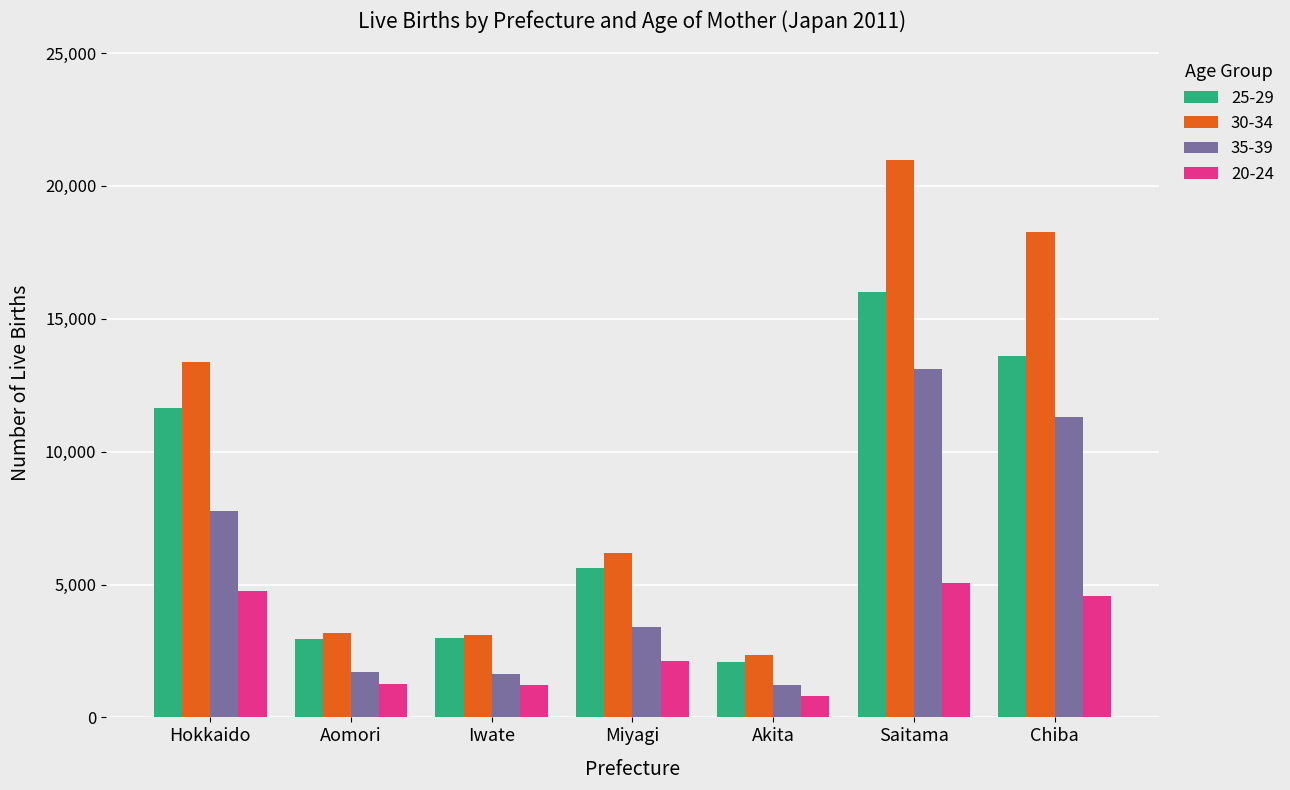

What position from the right is Hokkaido?

7